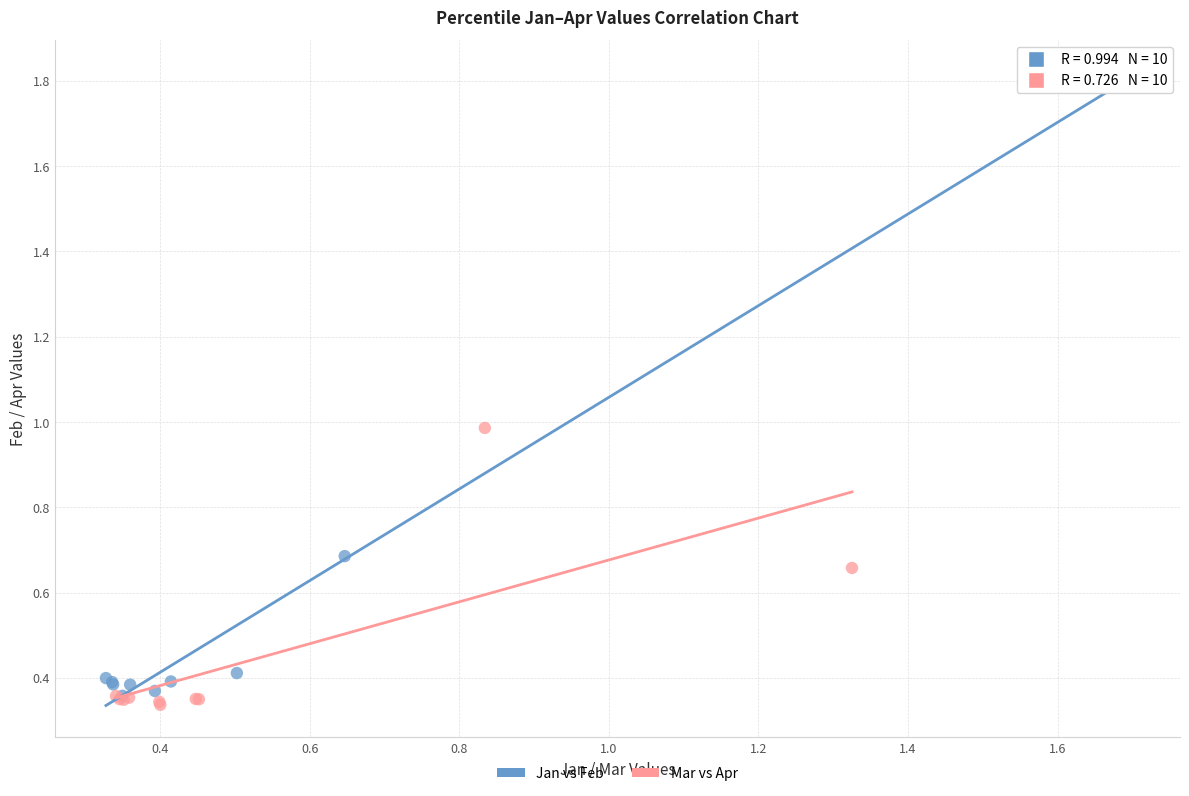

Which series reaches the maximum Y coordinate?

Jan vs Feb